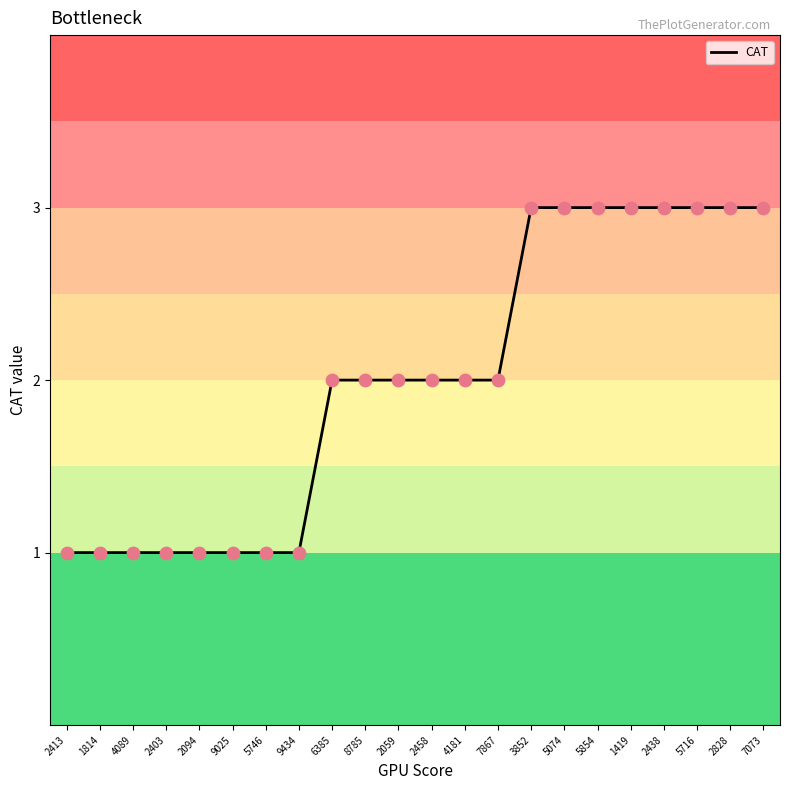

Which has a higher value, 2059 or 5716?

5716